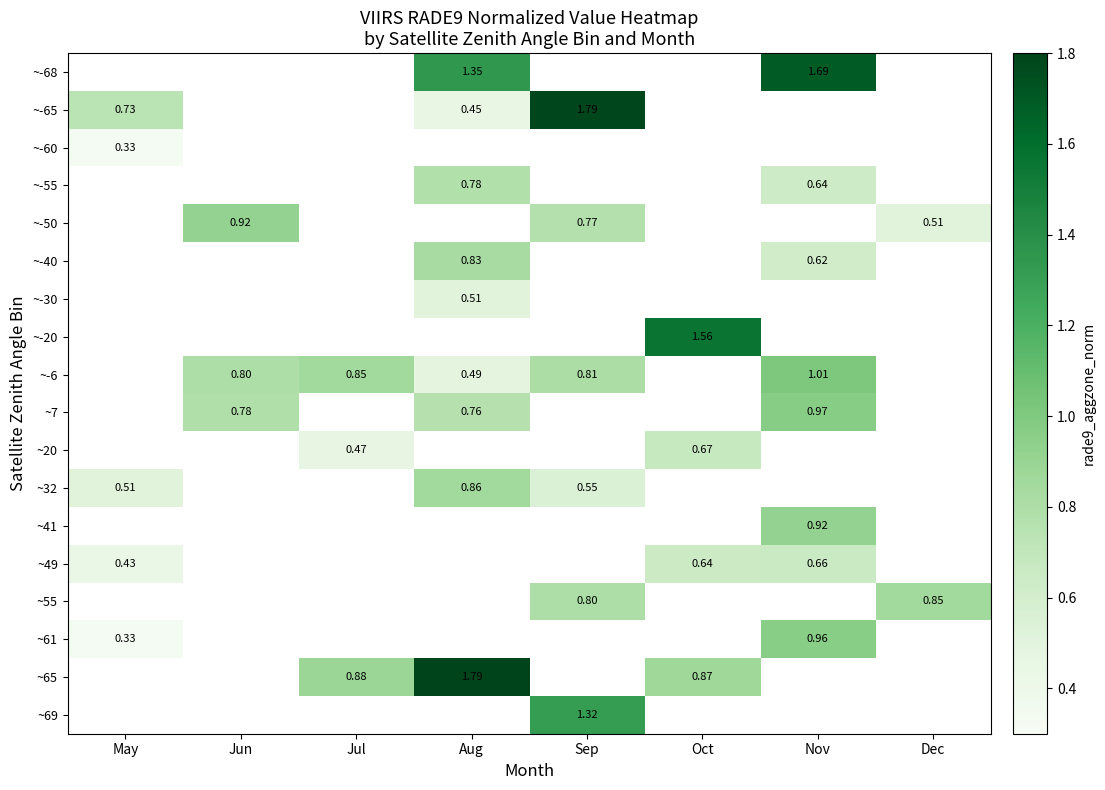

List the series in order of their peak value, lowest first.

~-60, ~-55, ~-50, ~-40, ~-30, ~-20, ~-6, ~7, ~20, ~32, ~41, ~49, ~55, ~61, ~65, ~69, ~-68, ~-65